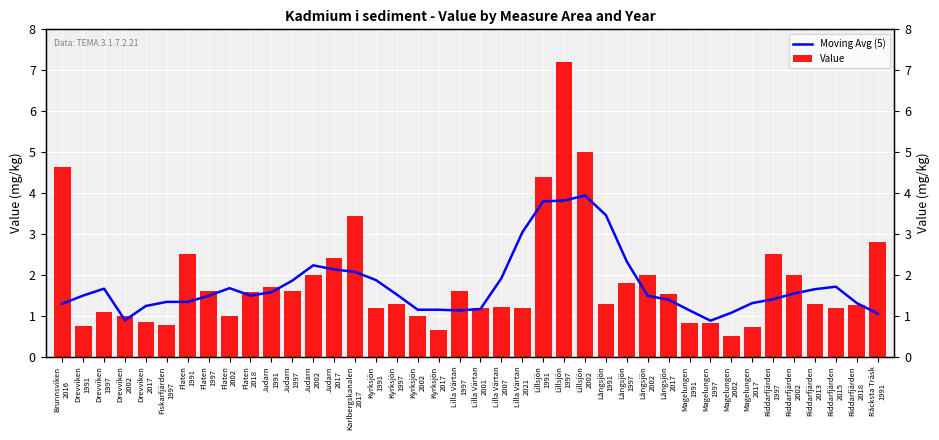

What is the smallest value displayed?

0.5